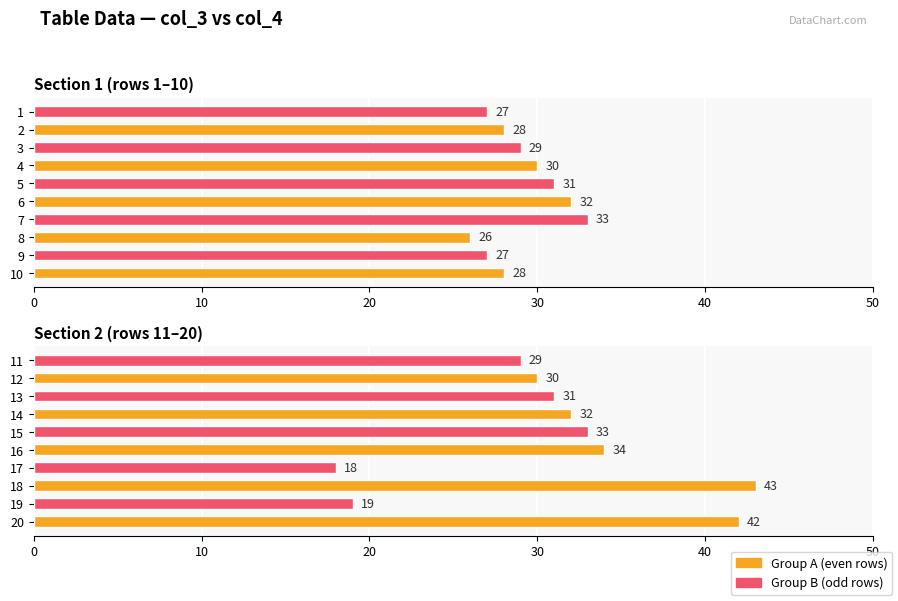

At 30, list the series in order from largest to smallest.

Group A, Group B